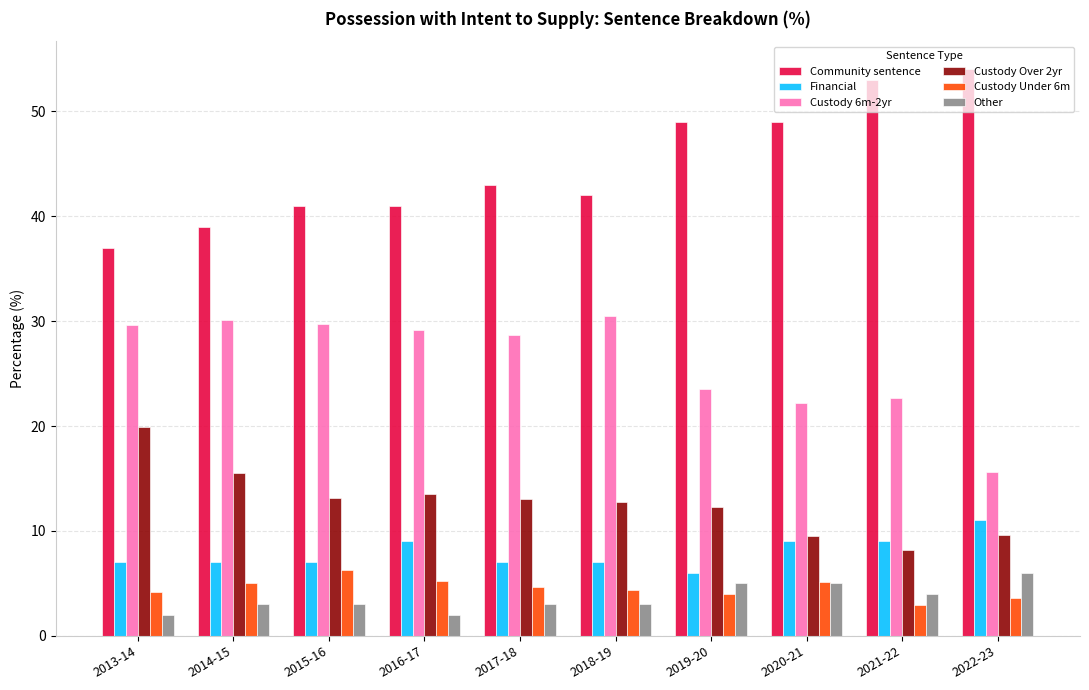

What is the label of the 8th bar from the left?

2020-21